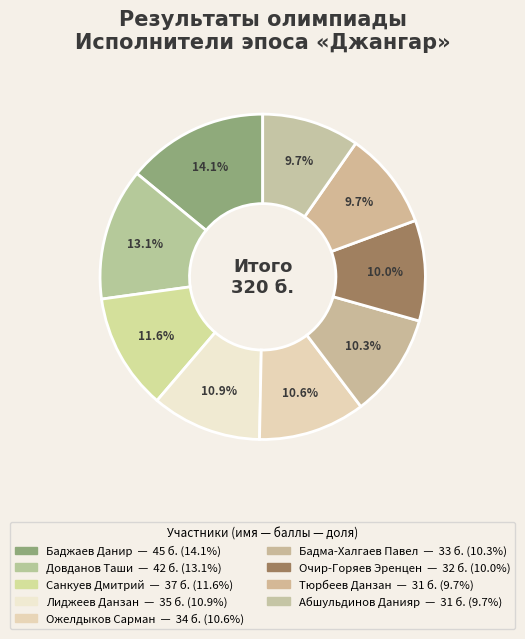

What percentage is NOT represented by Санкуев Дмитрий?

88.4%